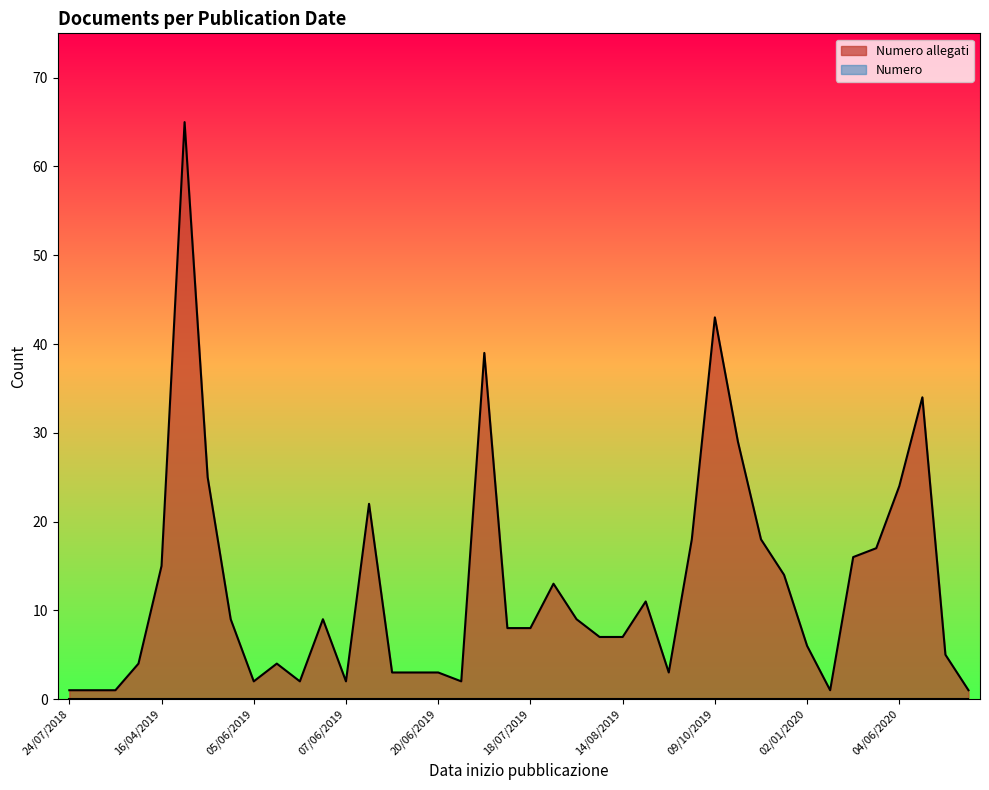

Between 24/06/2020 and 24/07/2018, which is larger?

24/06/2020